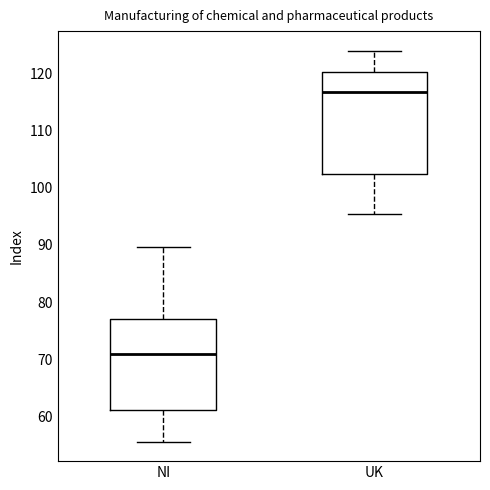

Reading left to right, read every box against the y-axis: the position of its median line, the range the box covers, and the ends of its whiskers. The values are not printed on the chart, so give them approximately, as read against the axis.

NI: median 71, box 61 to 77, whiskers 56 to 90
UK: median 117, box 102 to 120, whiskers 95 to 124